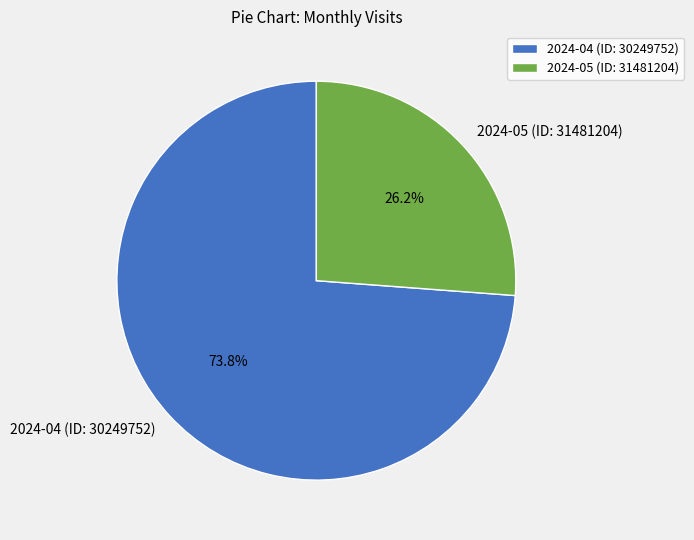

Does 2024-04 (ID: 30249752) account for over 50% of the chart?

Yes